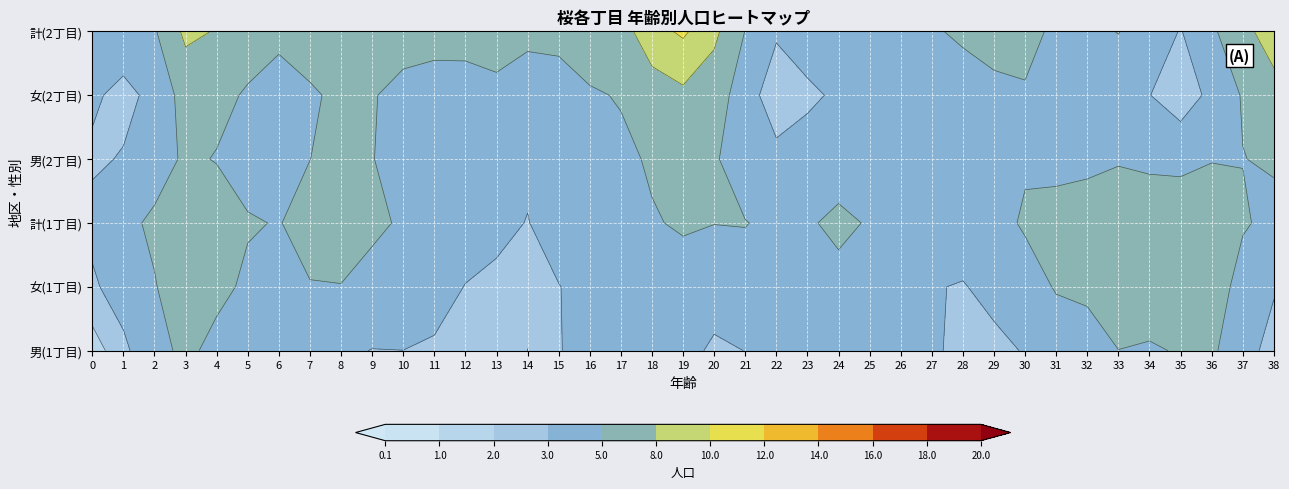

Reading right to left, extract all data points from this chart.

0: 38=2	37=3	36=7	35=4	34=4	33=6	32=4	31=3	30=3	29=2	28=3	27=4	26=3	25=4	24=3	23=4	22=5	21=2	20=1	19=5	18=4	17=3	16=4	15=4	14=1	13=3	12=1	11=3	10=3	9=2	8=3	7=2	6=4	5=1	4=3	3=8	2=3	1=3	0=0
1: 38=3	37=1	36=7	35=6	34=5	33=5	32=3	31=7	30=2	29=4	28=1	27=2	26=2	25=3	24=5	23=2	22=1	21=6	20=3	19=3	18=2	17=2	16=3	15=2	14=0	13=3	12=2	11=4	10=3	9=4	8=5	7=6	6=2	5=6	4=4	3=8	2=2	1=4	0=3
2: 38=5	37=4	36=14	35=10	34=9	33=11	32=7	31=10	30=5	29=6	28=4	27=6	26=5	25=7	24=8	23=6	22=6	21=8	20=4	19=8	18=6	17=5	16=7	15=6	14=1	13=6	12=3	11=7	10=6	9=6	8=8	7=8	6=6	5=7	4=7	3=16	2=5	1=7	0=3
3: 38=5	37=5	36=4	35=1	34=4	33=3	32=5	31=1	30=8	29=2	28=3	27=3	26=1	25=3	24=4	23=4	22=3	21=2	20=6	19=5	18=4	17=4	16=4	15=3	14=4	13=3	12=4	11=3	10=2	9=5	8=8	7=5	6=0	5=3	4=2	3=4	2=1	1=3	0=2
4: 38=7	37=3	36=2	35=0	34=2	33=3	32=2	31=0	30=4	29=3	28=4	27=2	26=4	25=2	24=2	23=1	22=0	21=2	20=6	19=7	18=8	17=2	16=5	15=2	14=2	13=5	12=2	11=4	10=3	9=4	8=4	7=3	6=3	5=6	4=4	3=8	2=0	1=2	0=3
5: 38=12	37=8	36=6	35=1	34=6	33=6	32=7	31=1	30=12	29=5	28=7	27=5	26=5	25=5	24=6	23=5	22=3	21=4	20=12	19=12	18=12	17=6	16=9	15=6	14=6	13=8	12=6	11=7	10=6	9=9	8=8	7=8	6=5	5=7	4=7	3=16	2=1	1=5	0=5